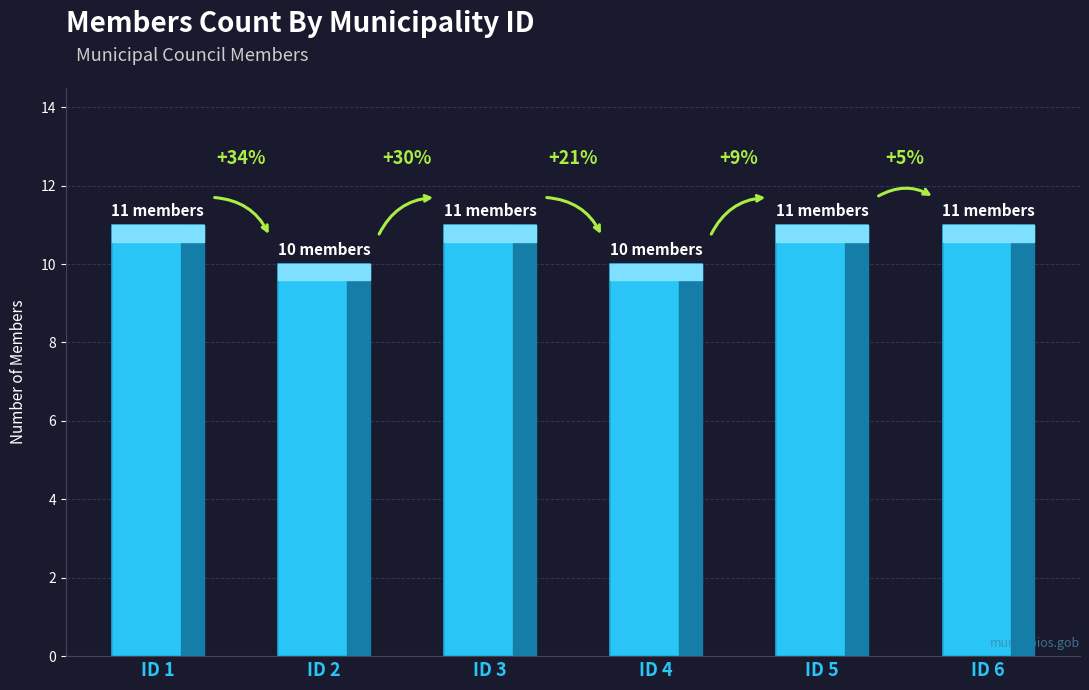

At which category does the chart reach its peak across all series?

ID 1